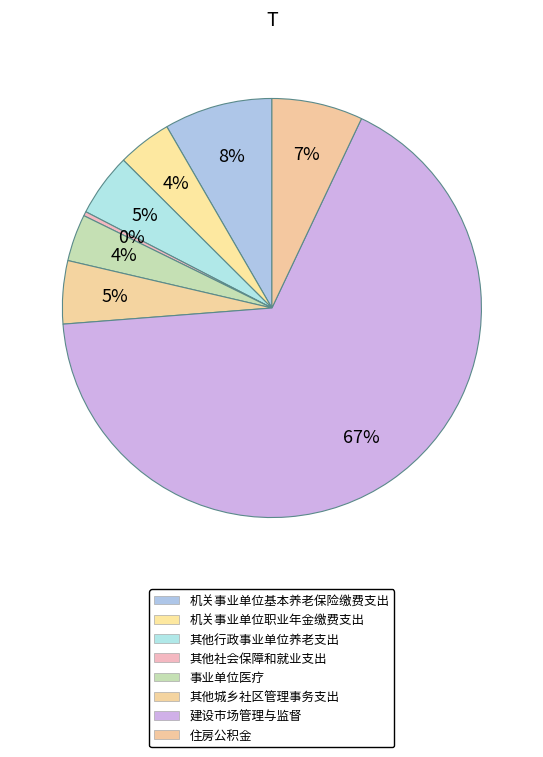

How many segments does this pie chart have?

8